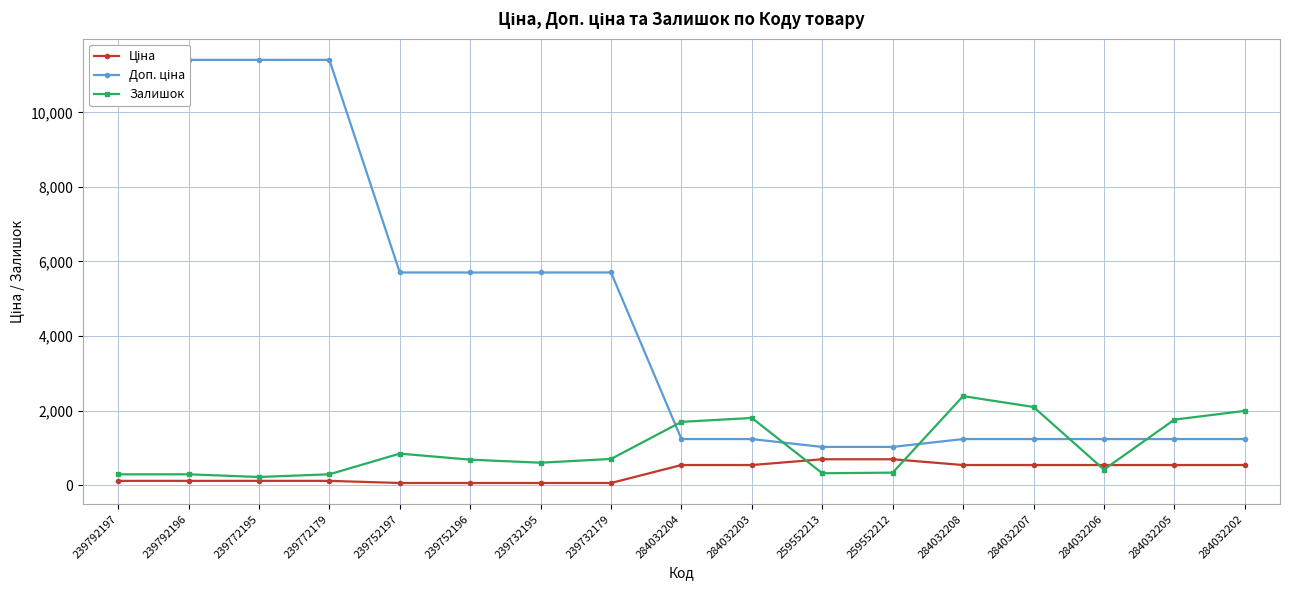

What are all the series names shown in the legend?

Ціна, Доп. ціна, Залишок